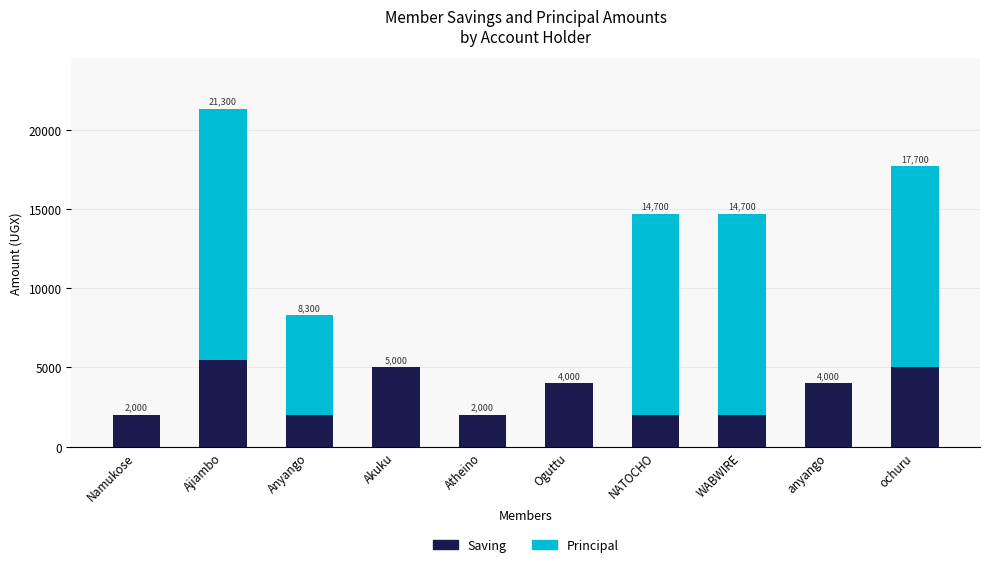

Reading left to right, what are the values for Saving?

Namukose=2000	Ajiambo=5500	Anyango=2000	Akuku=5000	Atheino=2000	Oguttu=4000	NATOCHO=2000	WABWIRE=2000	anyango=4000	ochuru=5000